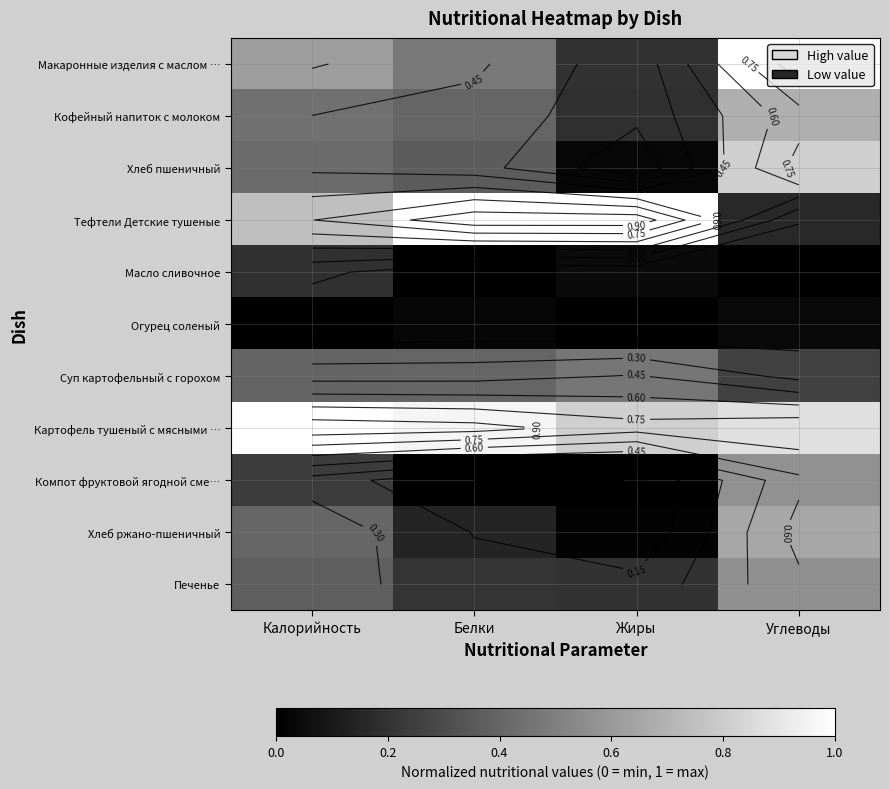

What is the sum of the Хлеб ржано-пшеничный values at Углеводы and Белки?

0.8